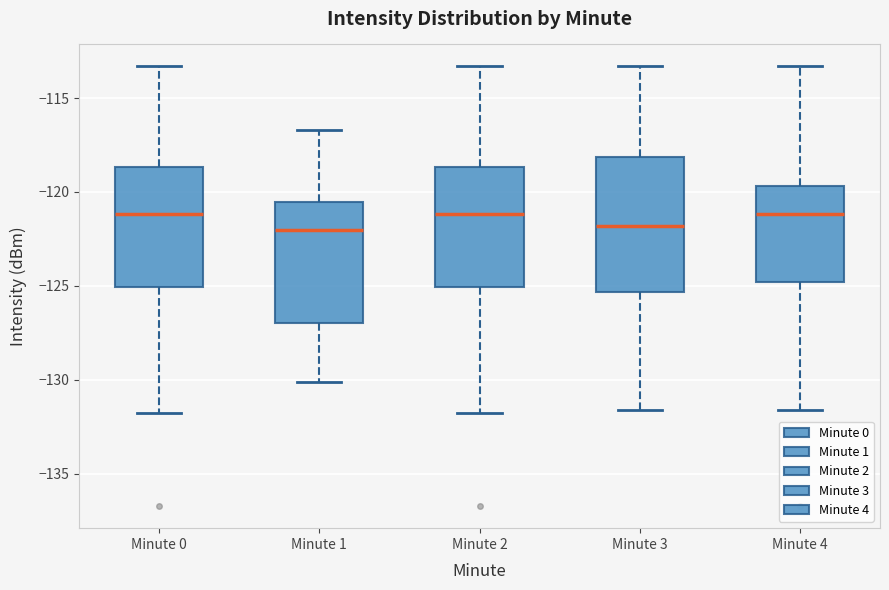

Reading left to right, read every box against the y-axis: the position of its median line, the range the box covers, and the ends of its whiskers. The values are not printed on the chart, so give them approximately, as read against the axis.

Minute 0: median -121.0, box -125.0 to -118.5, whiskers -132.0 to -113.5
Minute 1: median -122.0, box -127.0 to -120.5, whiskers -130.0 to -116.5
Minute 2: median -121.0, box -125.0 to -118.5, whiskers -132.0 to -113.5
Minute 3: median -122.0, box -125.5 to -118.0, whiskers -131.5 to -113.5
Minute 4: median -121.0, box -125.0 to -119.5, whiskers -131.5 to -113.5